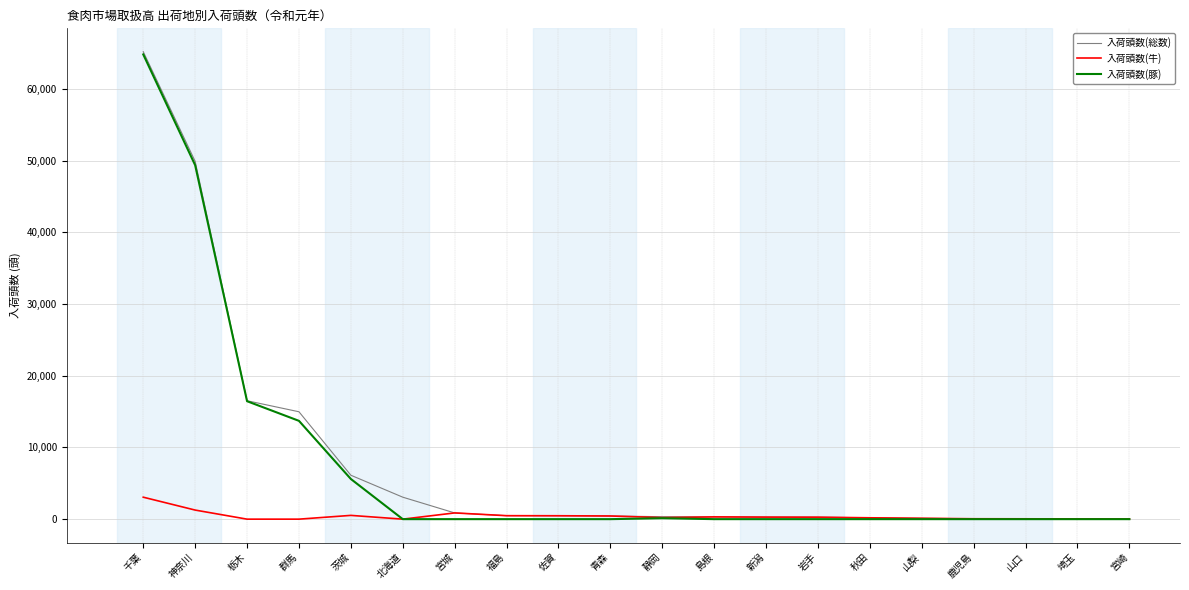

At how many categories does at least one series exceed 3615?

5